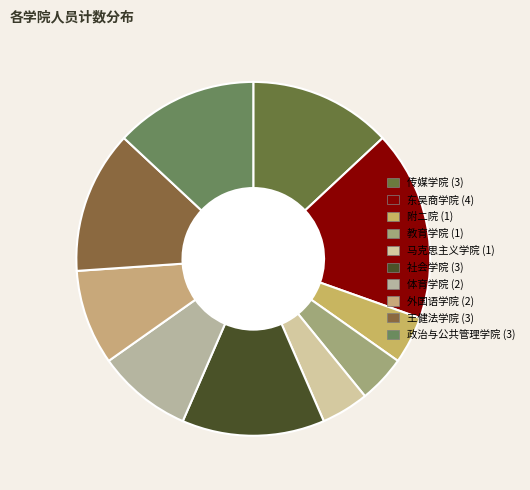

How many segments does this pie chart have?

10